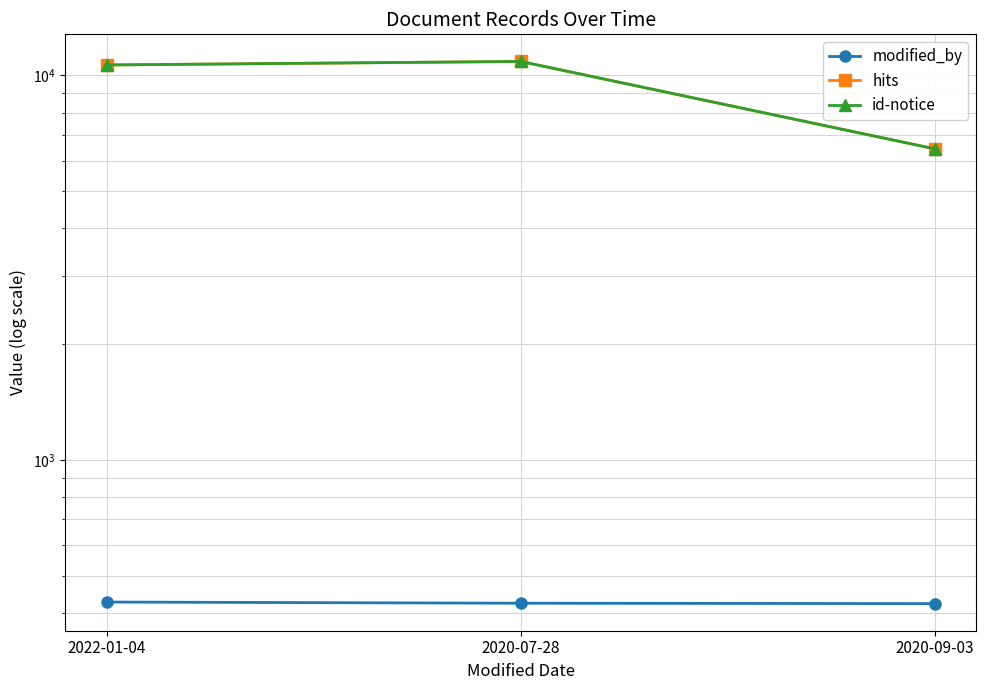

What is the label of the 1st point from the left?

2022-01-04